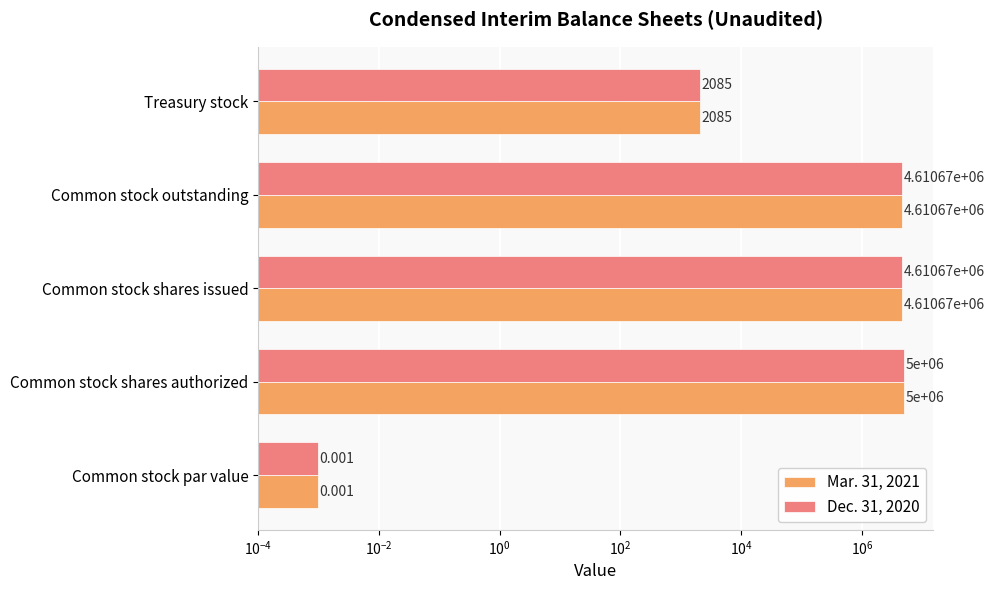

Does the chart contain stacked bars?

No